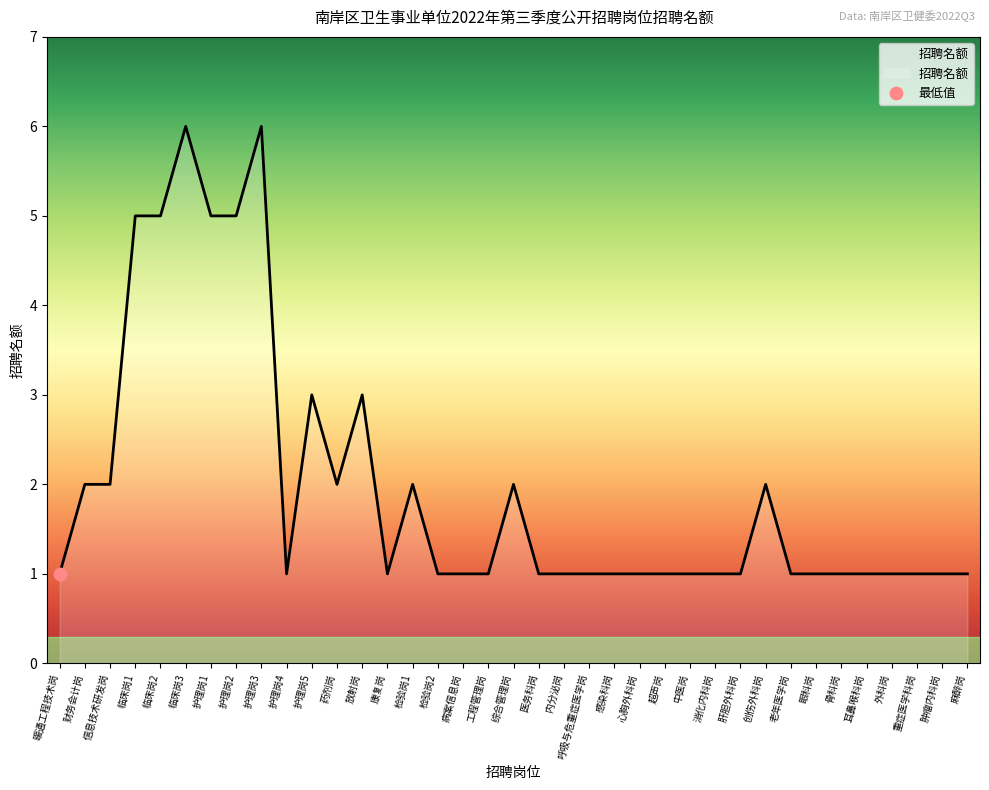

What is the change in value from 临床岗3 to 创伤外科岗?

-4